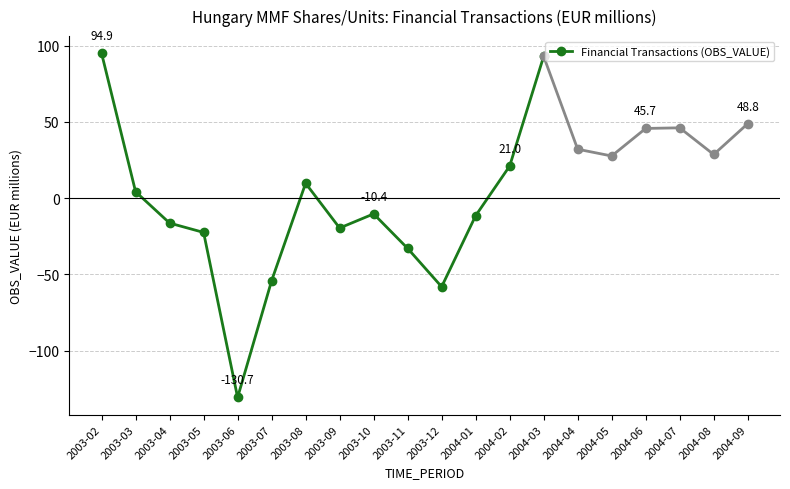

The value at 2003-12 is -58.1. True or false?

True